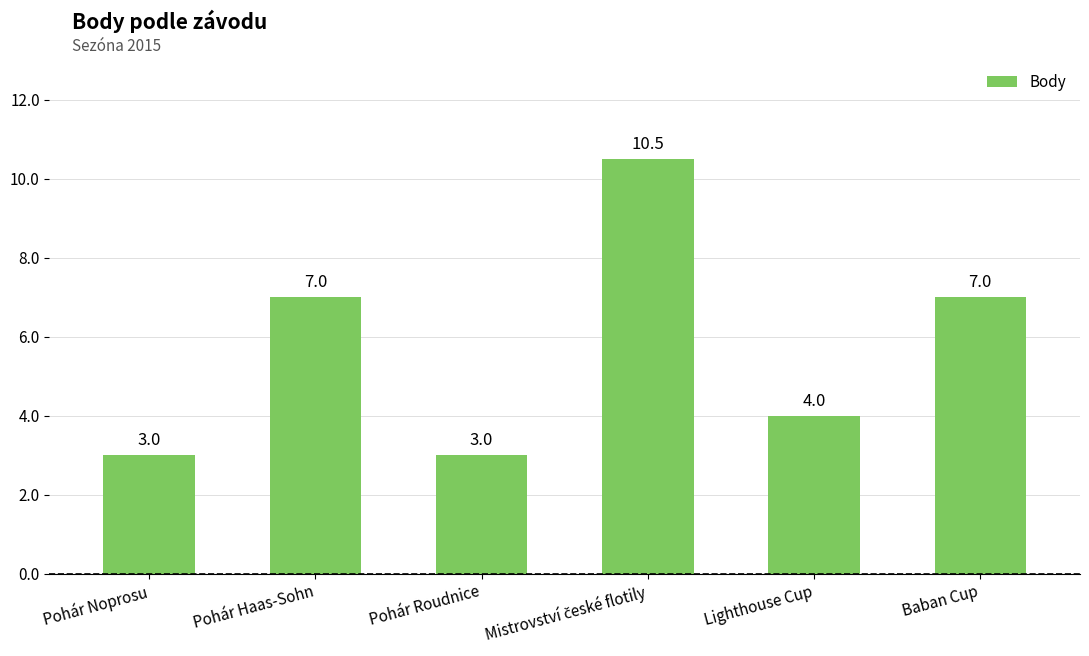

What is the maximum value shown in the chart?

10.5